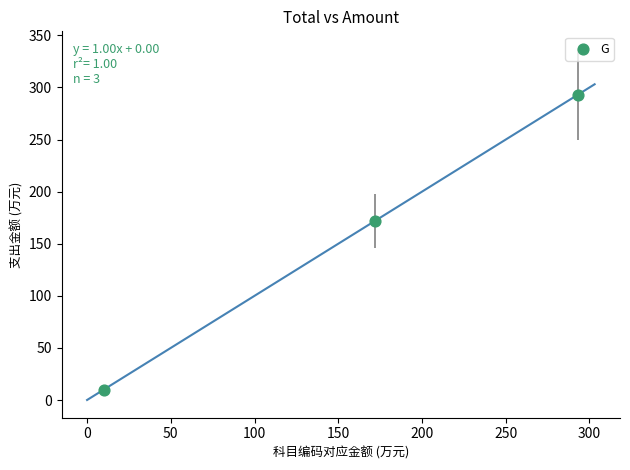

What is the range of X values (max minus min)?

283.0